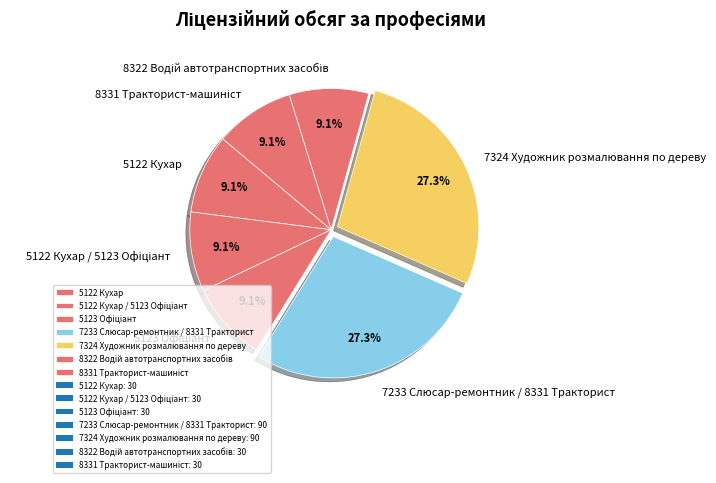

True or false: 7324 Художник розмалювання по дереву accounts for 21% of the total.

False